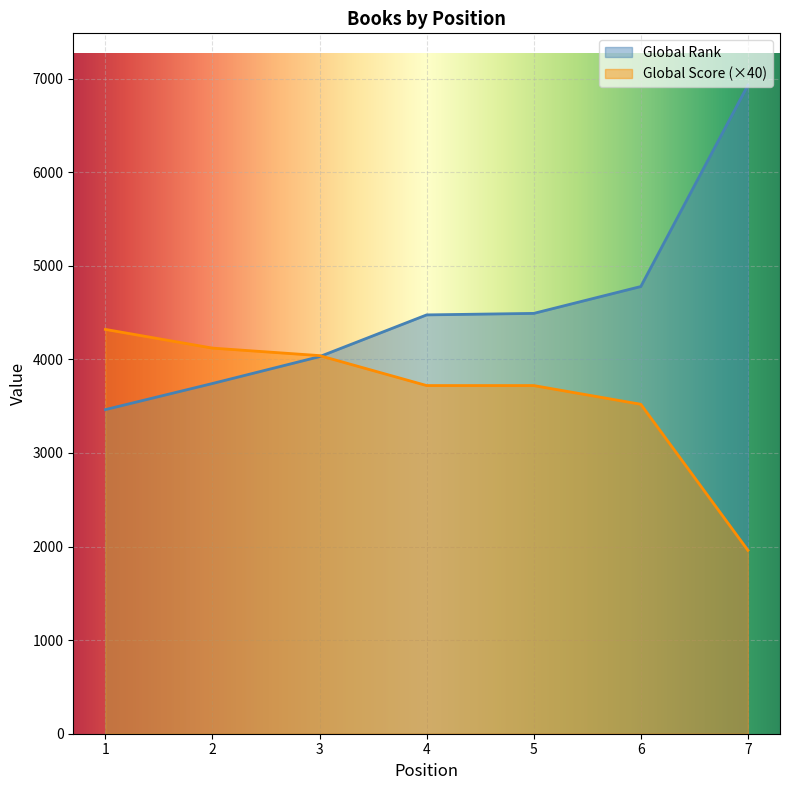

Rank the series at 1 from lowest to highest value.

Global Rank, Global Score (×40)